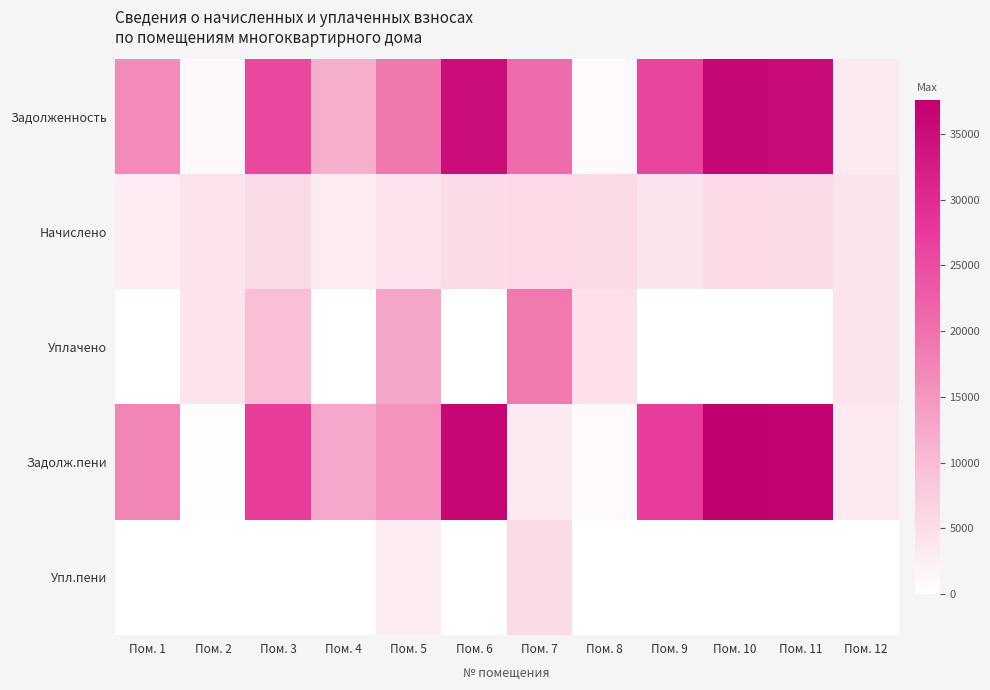

Between Пом. 7 and Пом. 1, which is larger?

Пом. 7